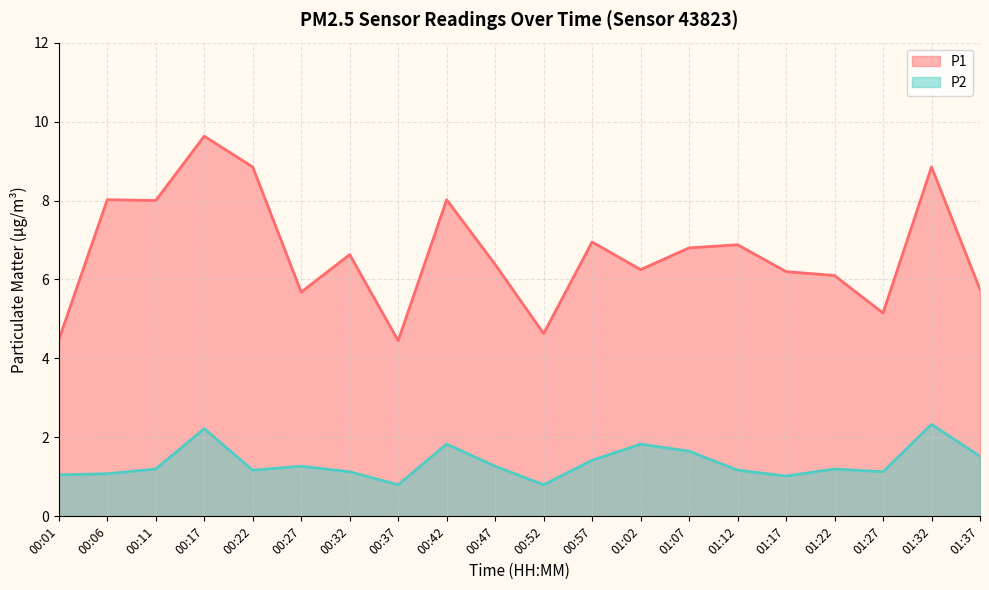

What is the difference between the P2 values at 01:07 and 01:22?

0.4